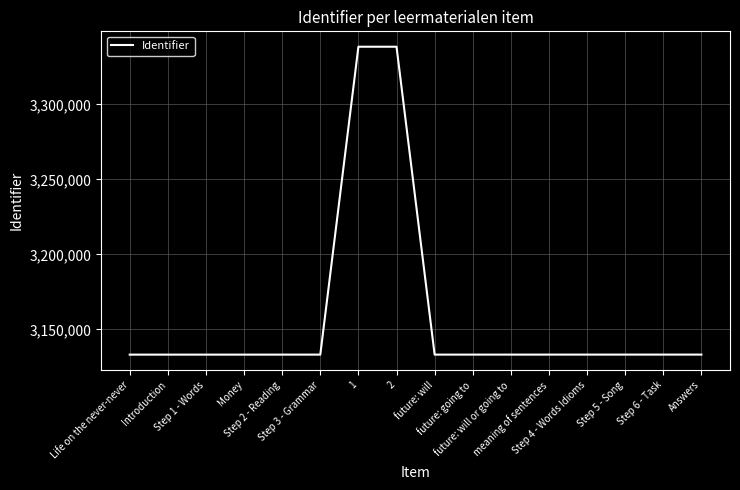

What is the greatest value displayed?

3338406